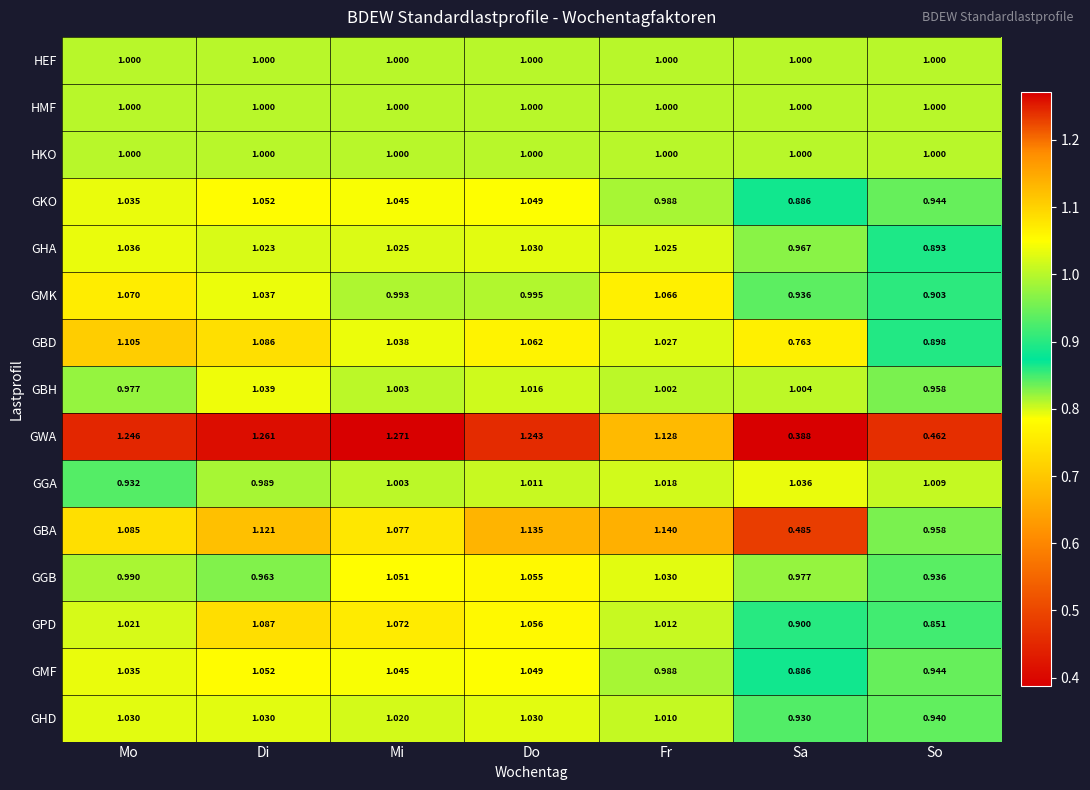

At which label does GWA reach its minimum?

Sa